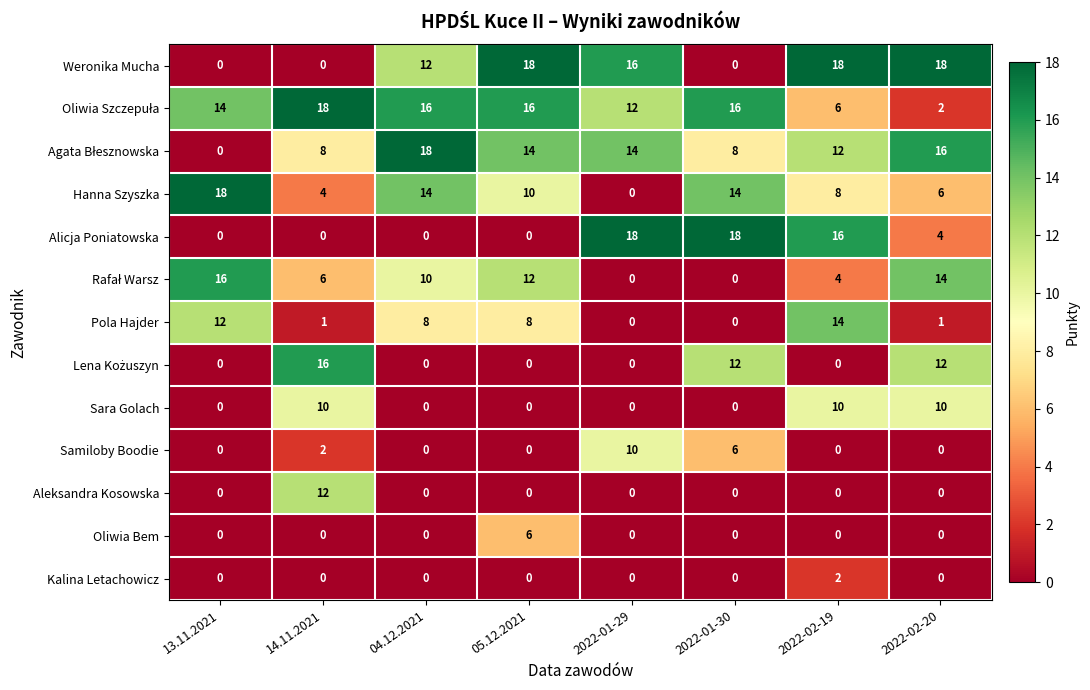

True or false: Aleksandra Kosowska has a value of 12 at 14.11.2021.

True